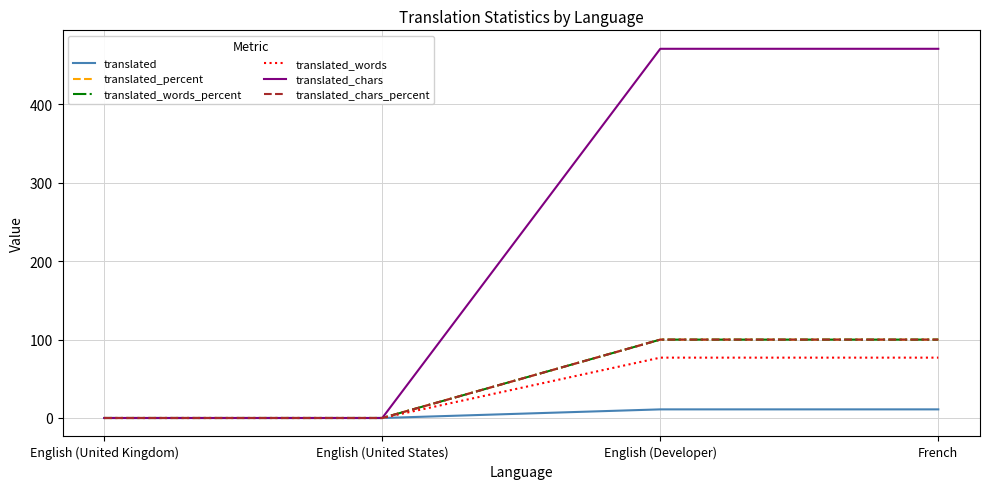

What is the sum of all translated_words values?

154